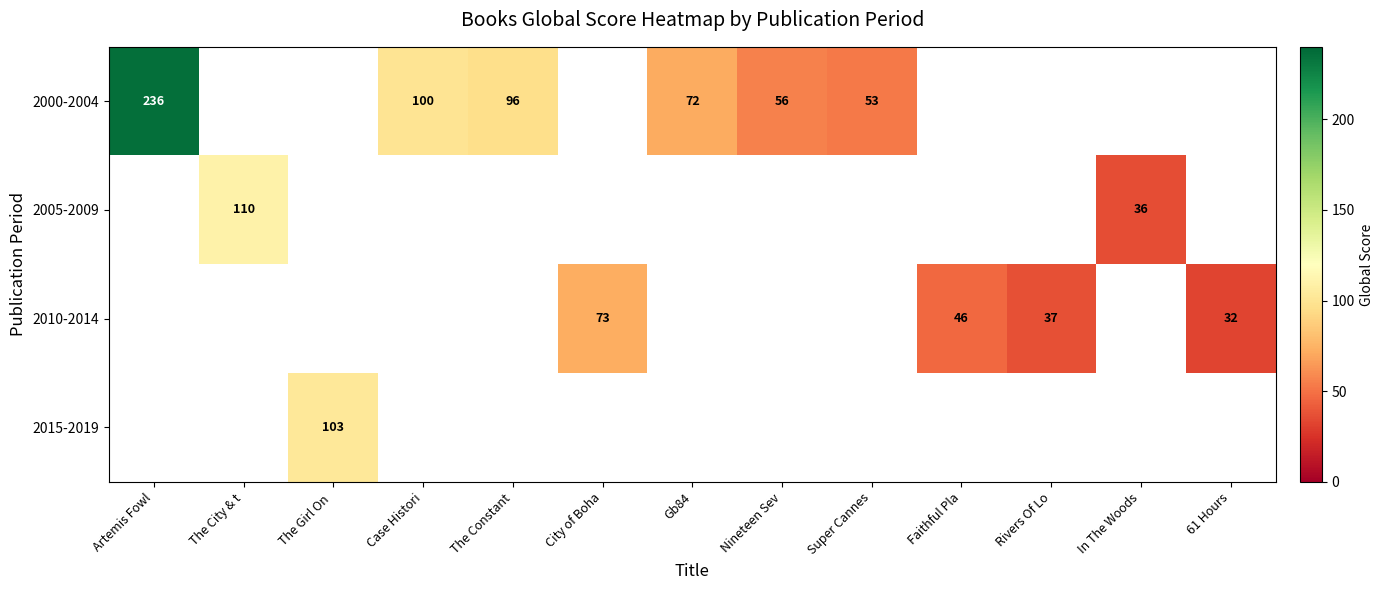

The value of 2010-2014 at 61 Hours is 46. True or false?

False